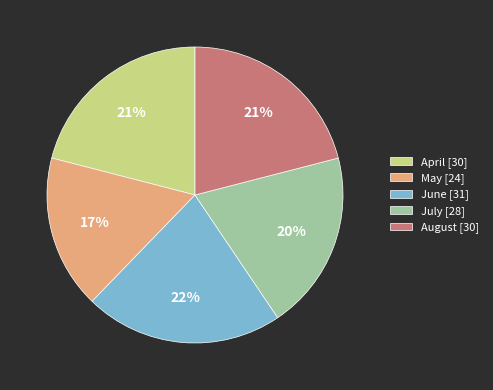

To the nearest percent, what is the difference between the largest and smallest slice percentages?

5%